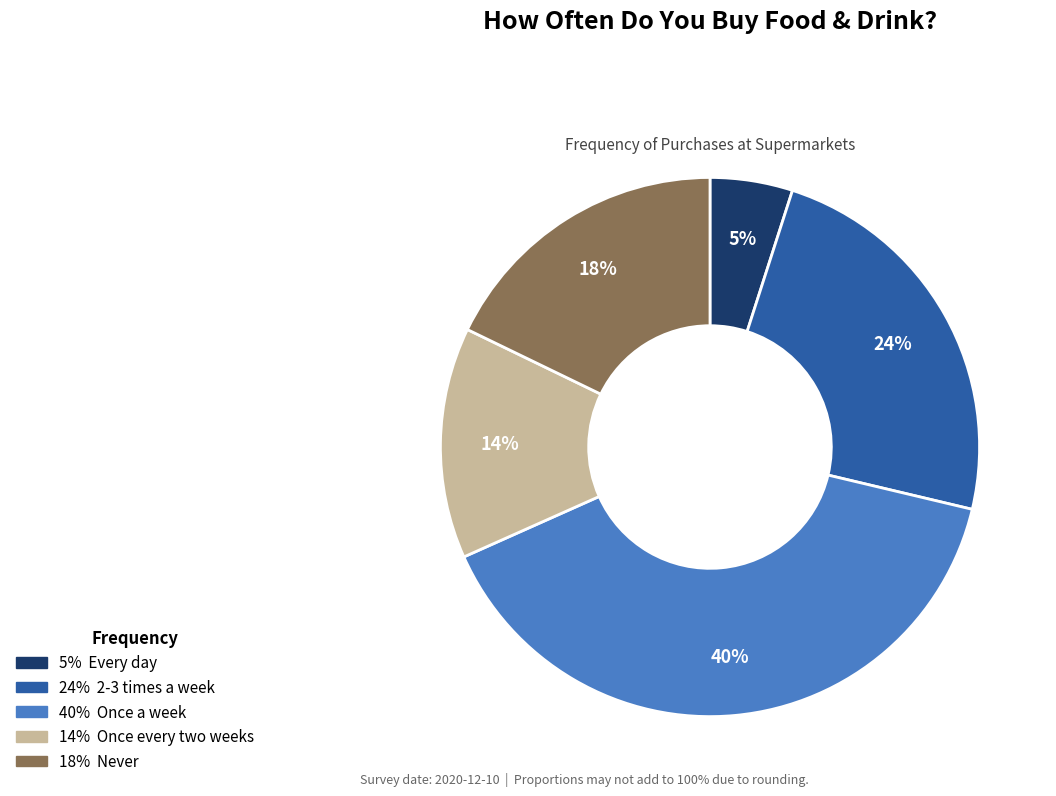

Is there a majority slice in this chart?

No